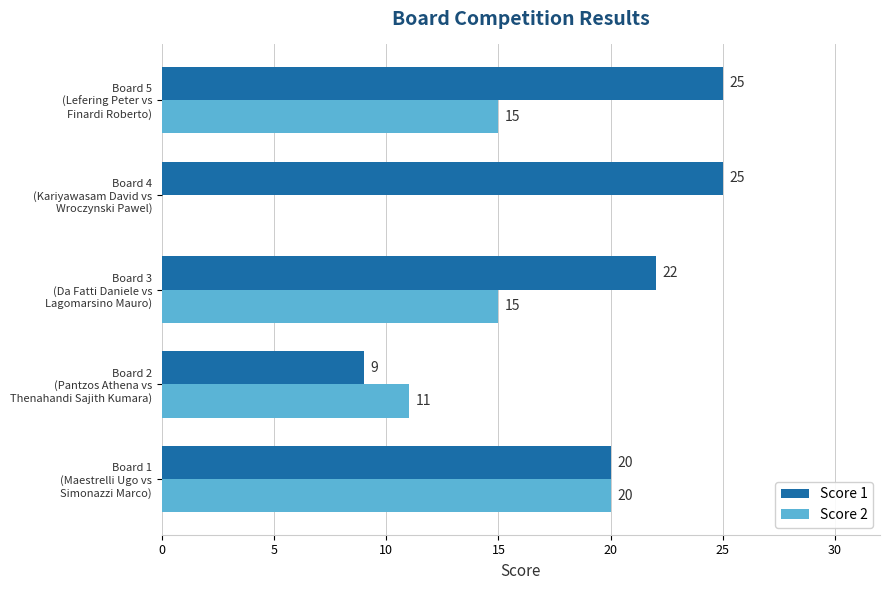

What is the sum of all Score 2 values?

61